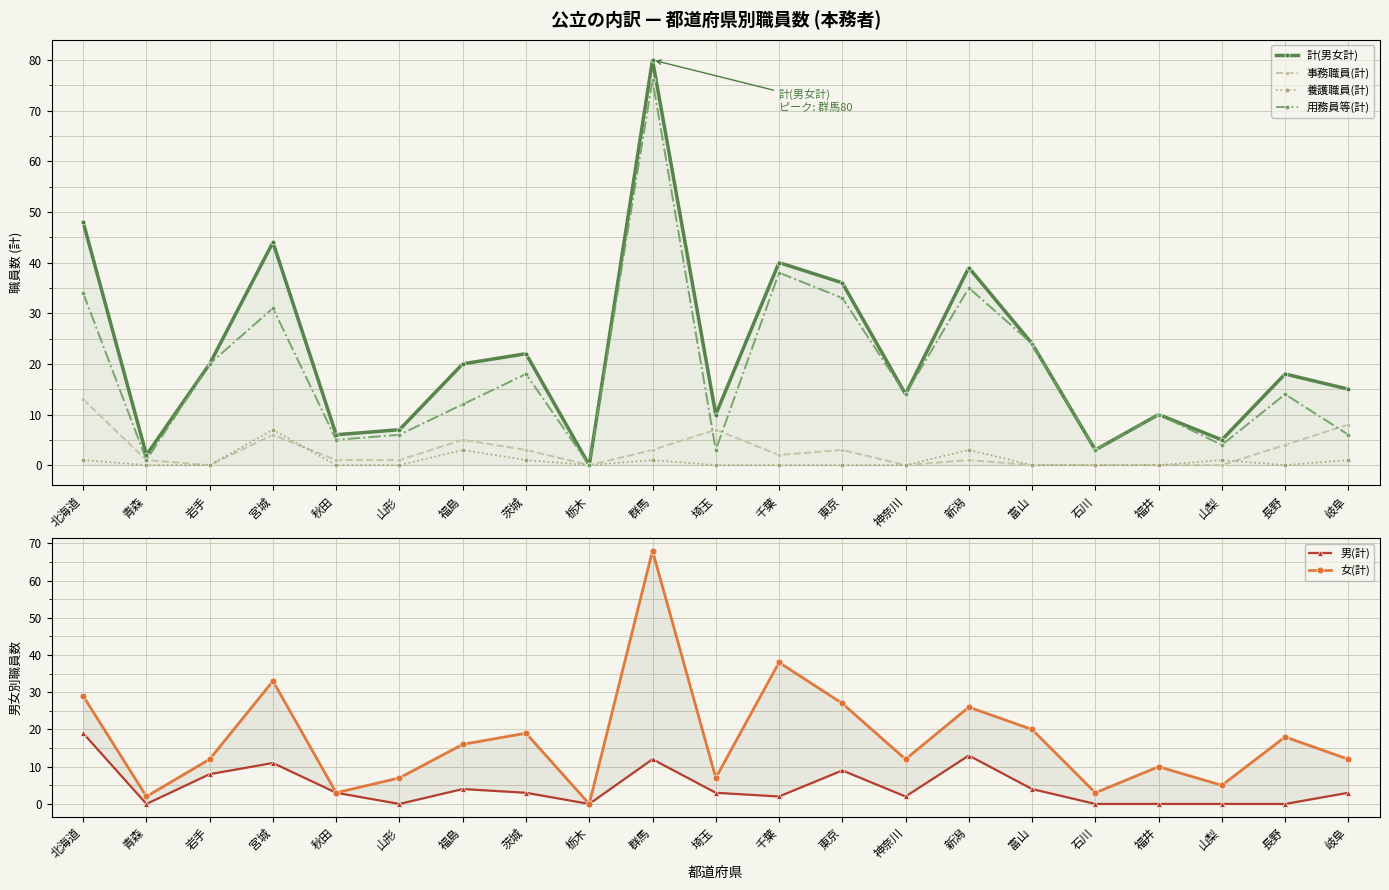

True or false: 計(男女計) and 女(計) cross at least once.

False